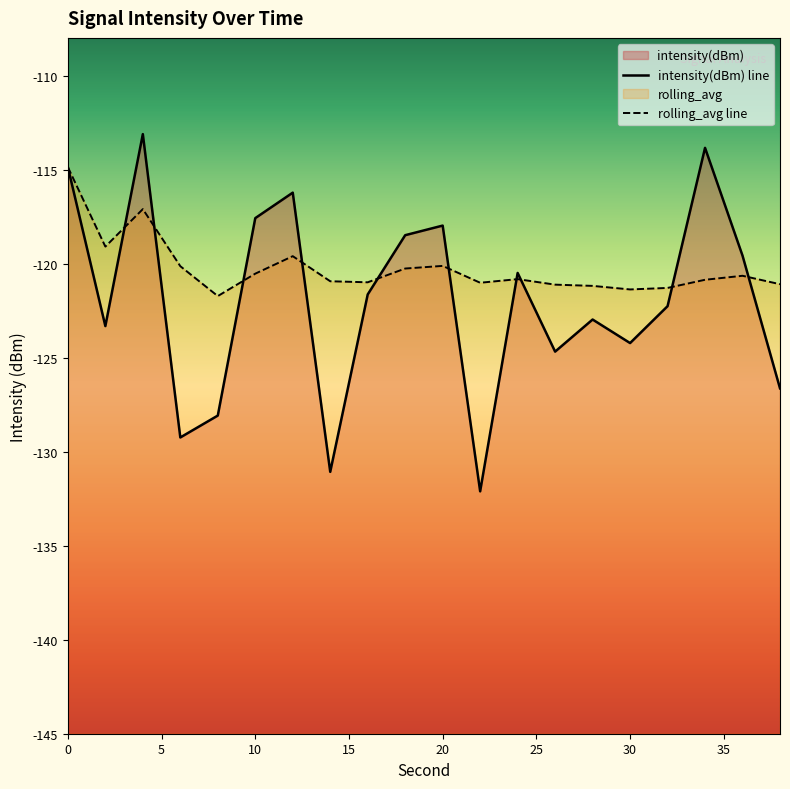

What is the total value across all series at 2?

-242.4